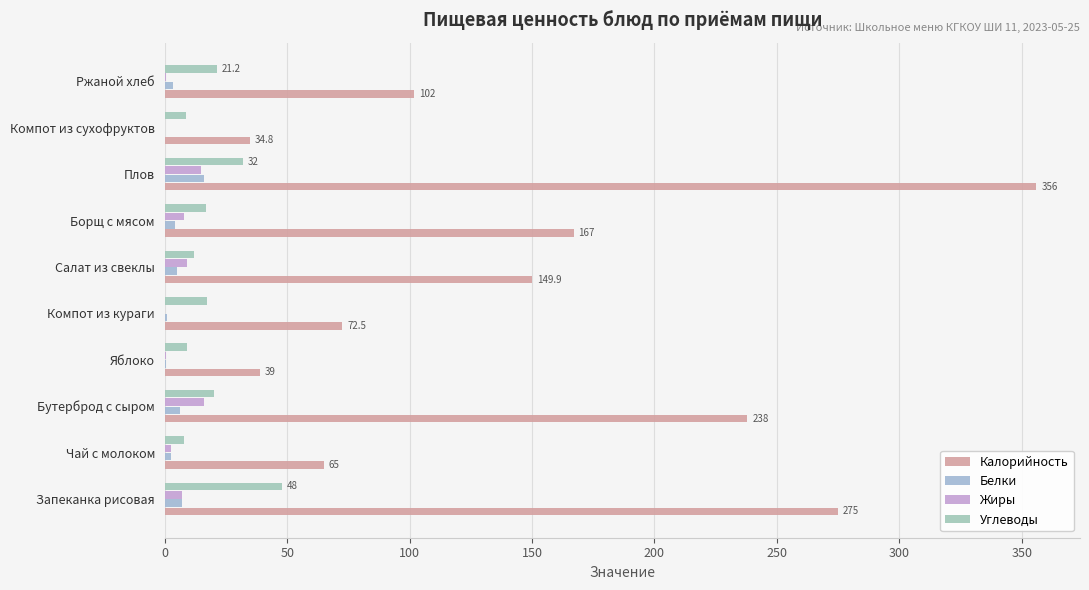

How many series are shown in this chart?

4